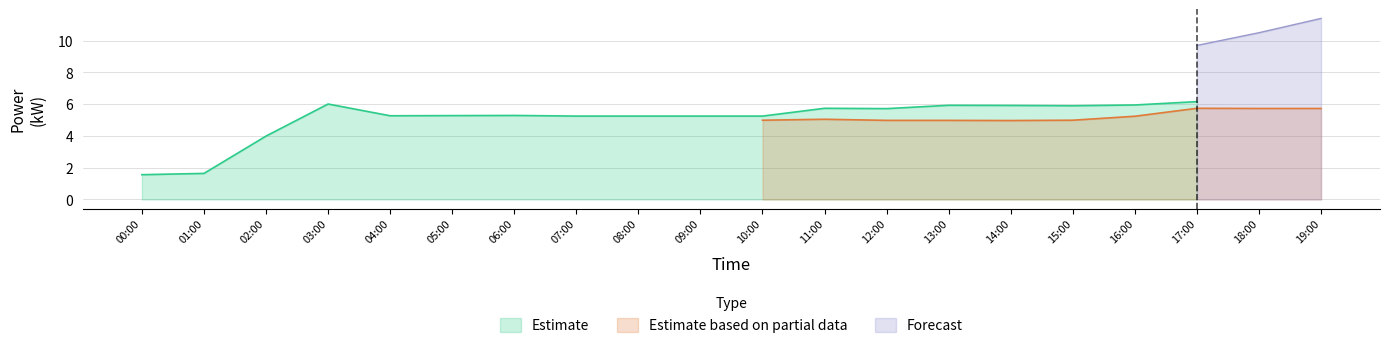

True or false: Estimate based on partial data has more than 0 interior local peaks.

True